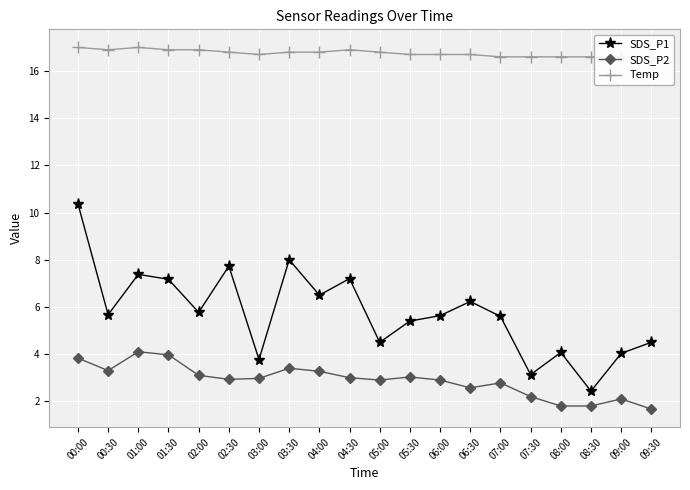

List the labels in order of SDS_P1 value, largest first.

00:00, 03:30, 02:30, 01:00, 04:30, 01:30, 04:00, 06:30, 02:00, 00:30, 06:00, 07:00, 05:30, 05:00, 09:30, 08:00, 09:00, 03:00, 07:30, 08:30